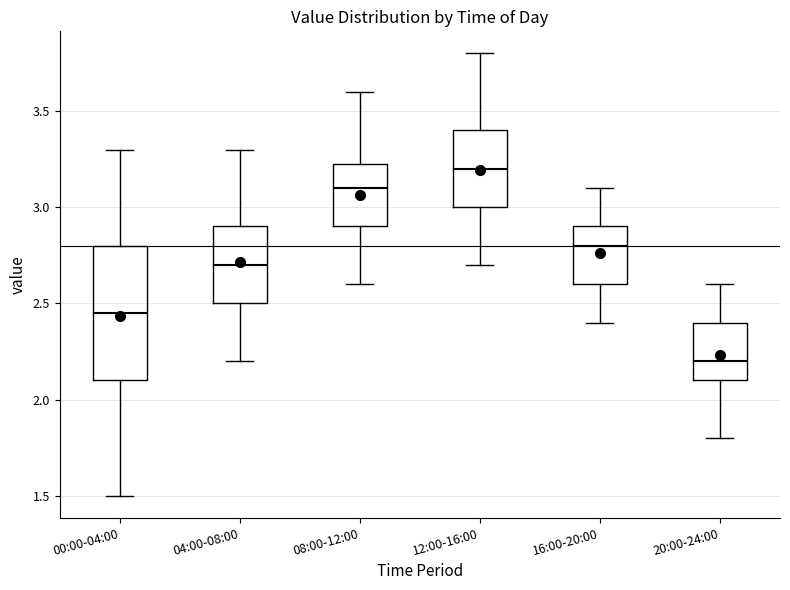

Where does the median line of the box for 08:00-12:00 sit on the y-axis? The values are not printed on the chart, so give them approximately, as read against the axis.

3.10